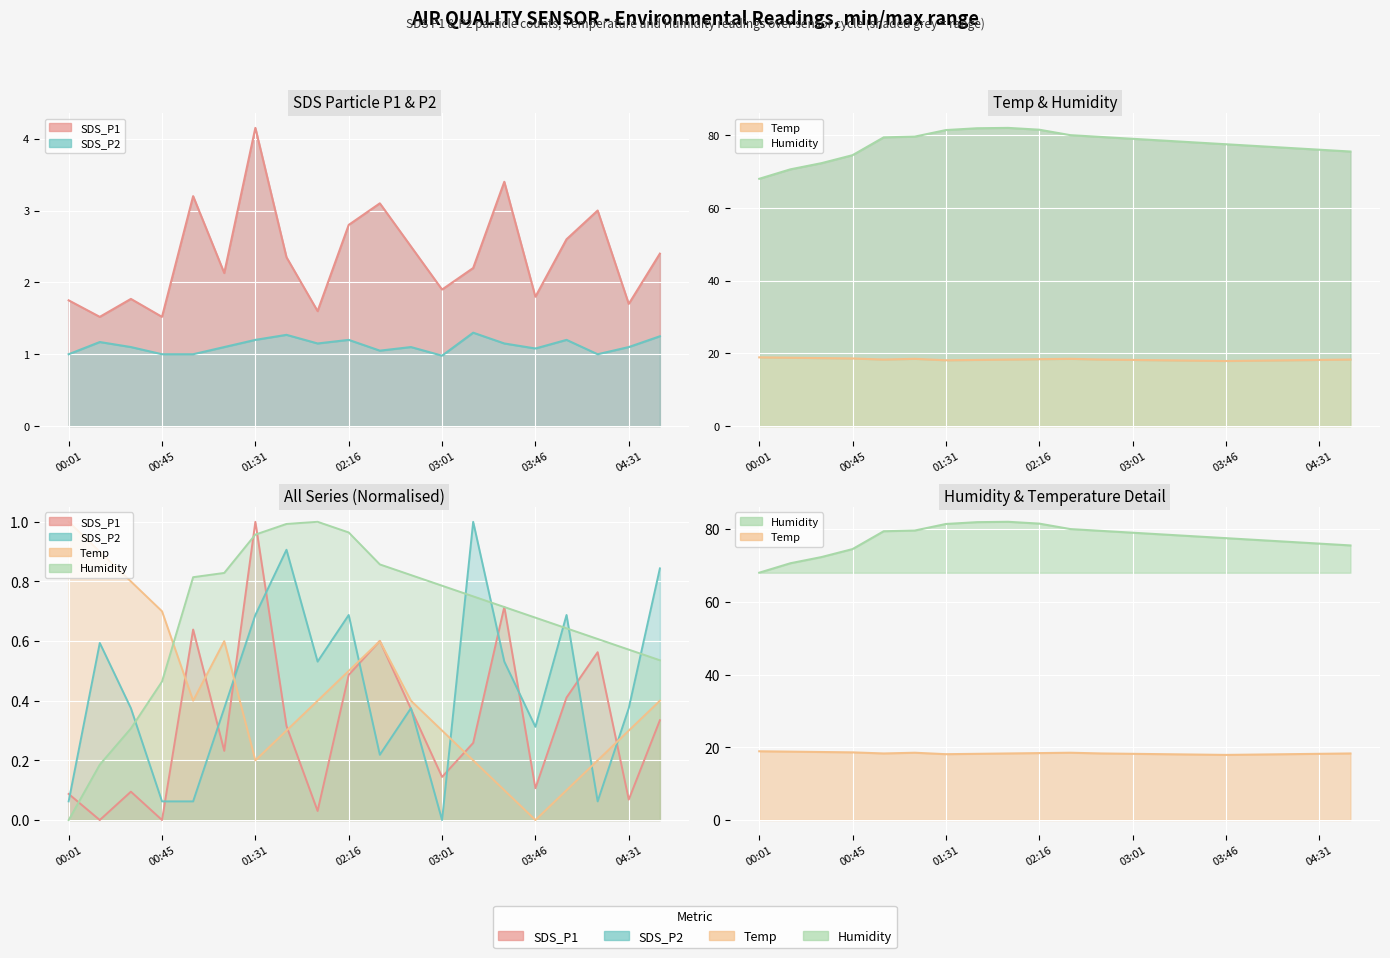

True or false: SDS_P2 and SDS_P1 cross at least once.

False